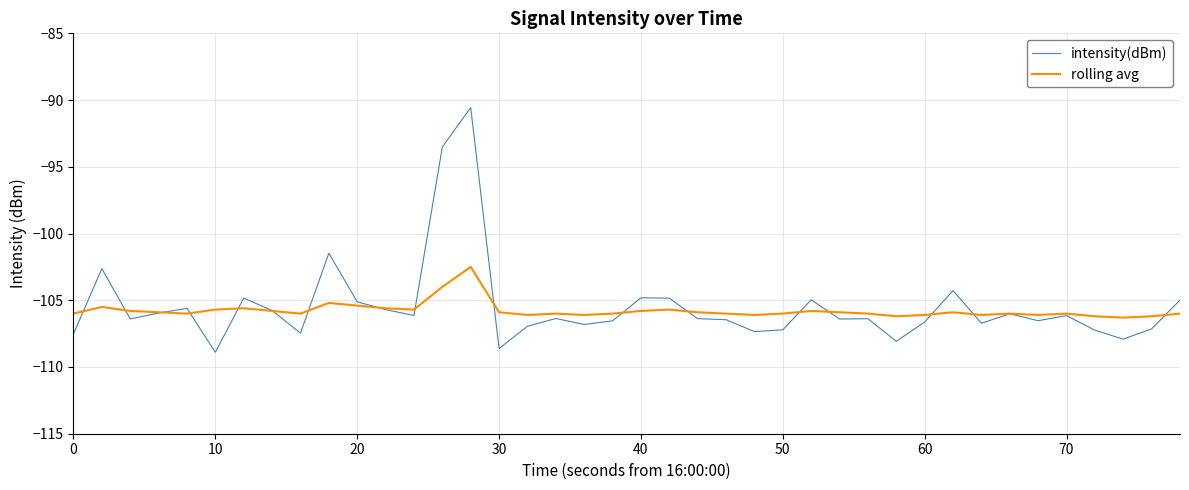

List the series in order of their peak value, highest first.

intensity(dBm), rolling avg